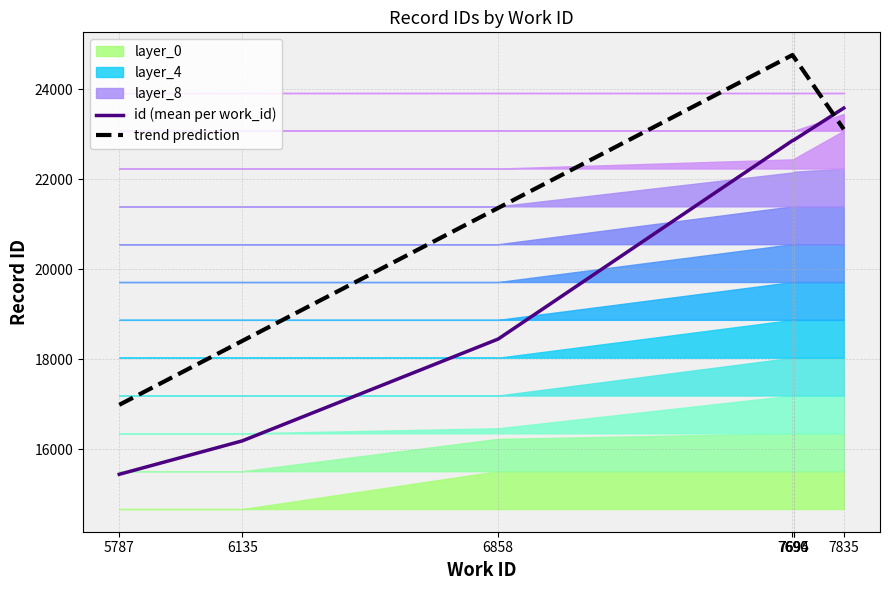

What is the smallest value displayed?

15444.0